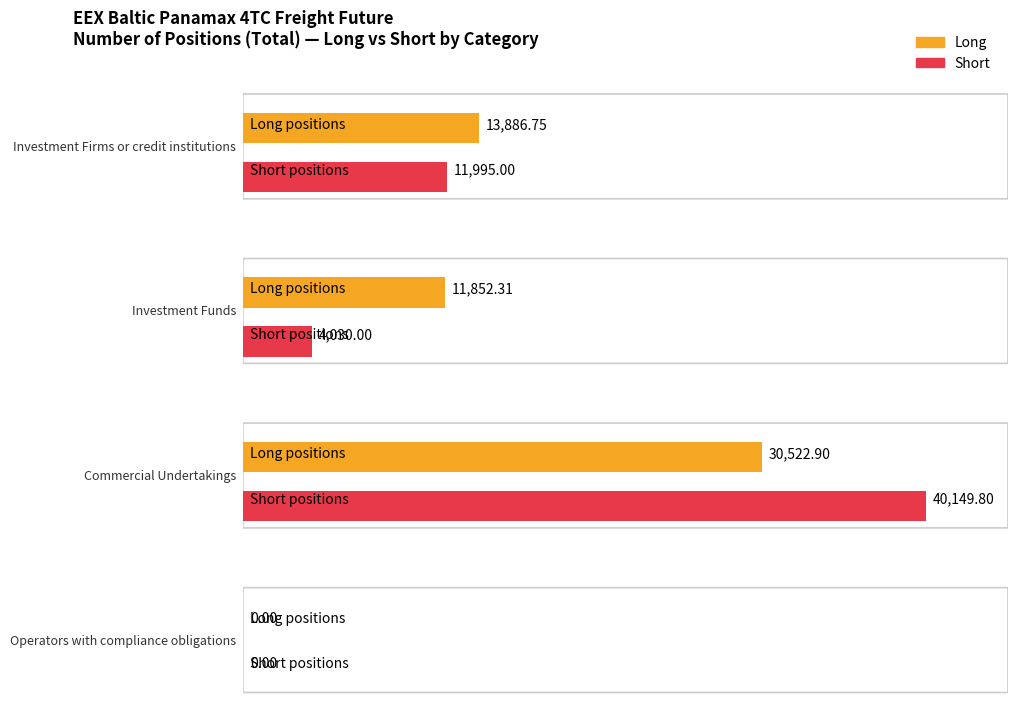

List the series in order of their overall mean, highest first.

Long, Short